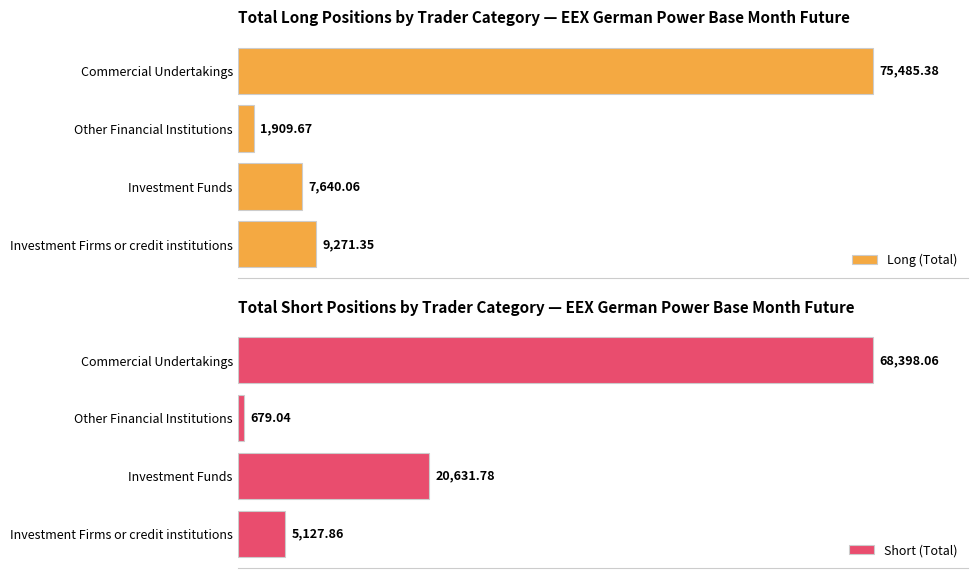

What is the difference between the second highest and second lowest values in the Short (Total) series?

15503.9